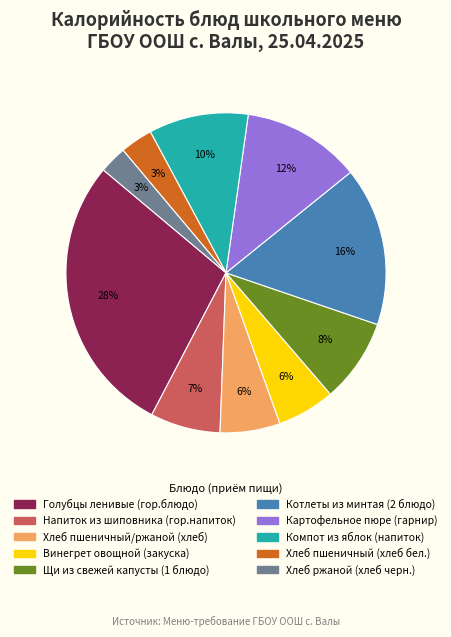

To the nearest percent, what portion does Картофельное пюре (гарнир) represent?

12%